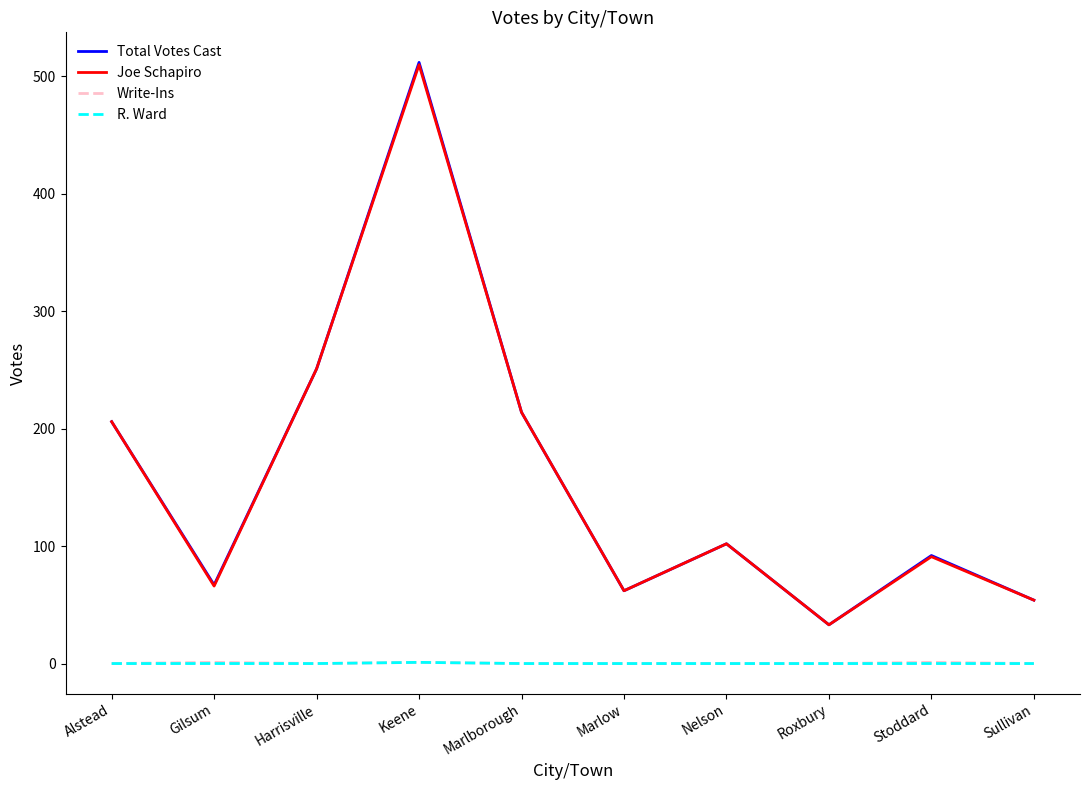

What is the greatest value displayed?

512